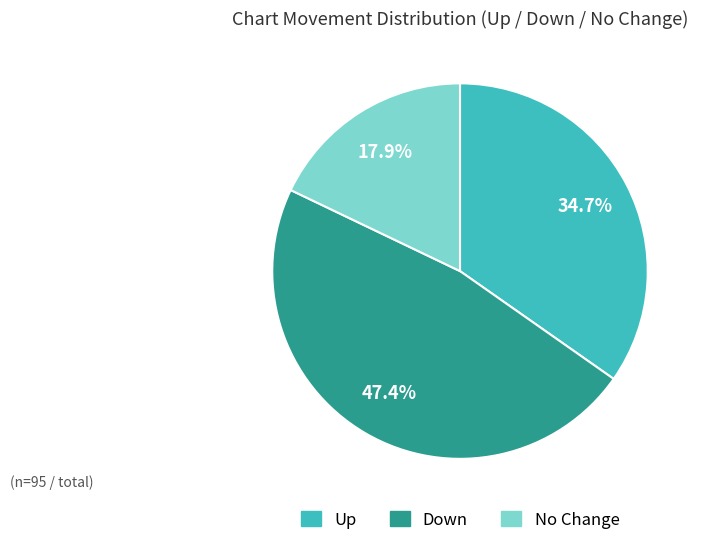

Is there any slice that represents more than half of the pie?

No